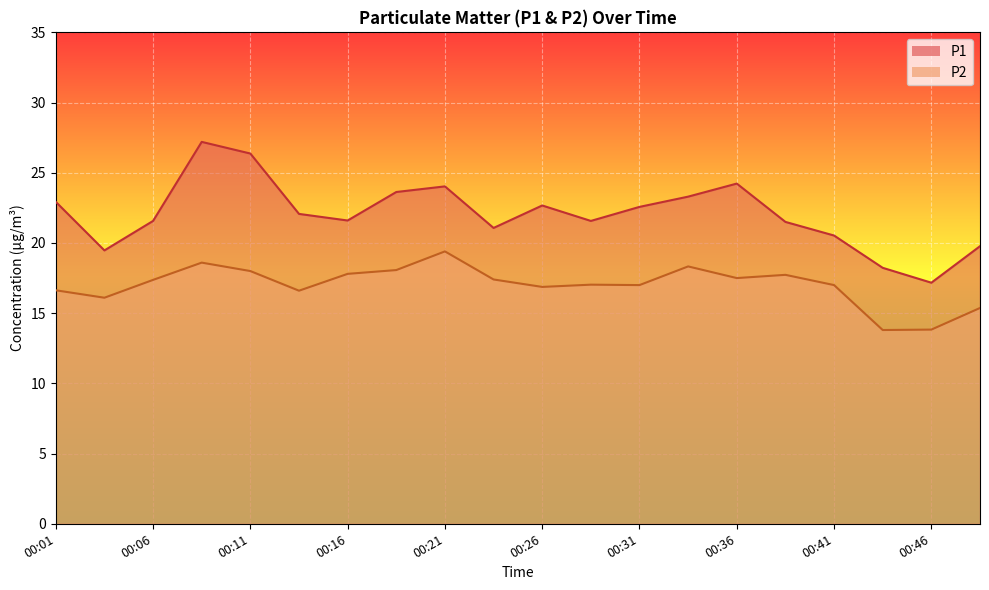

At how many categories does at least one series exceed 14?

20